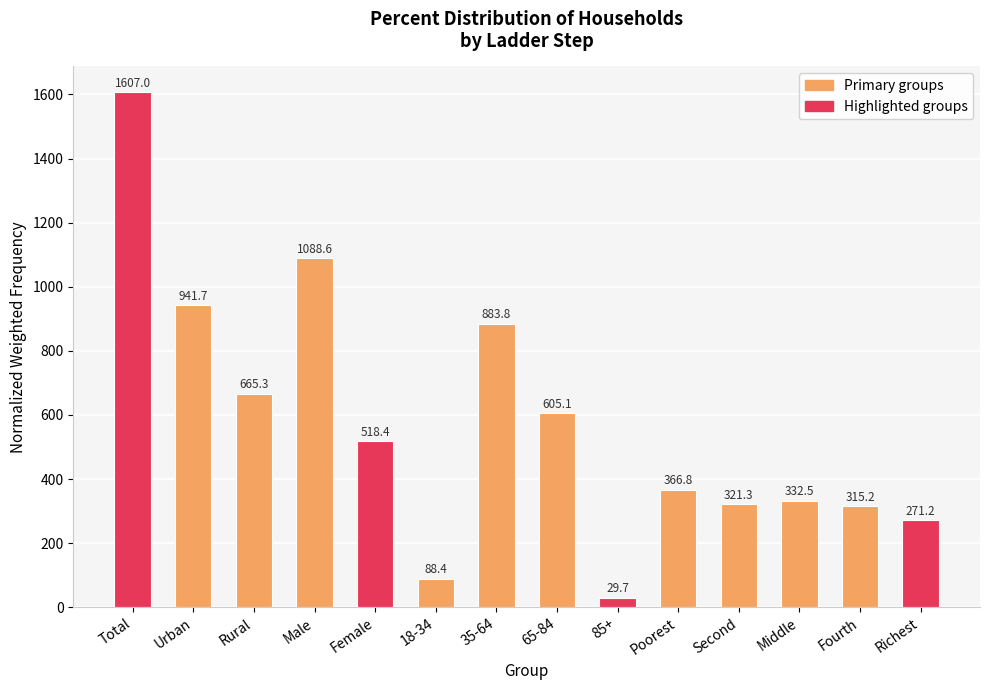

What is the value of the 5th bar from the left?

518.4